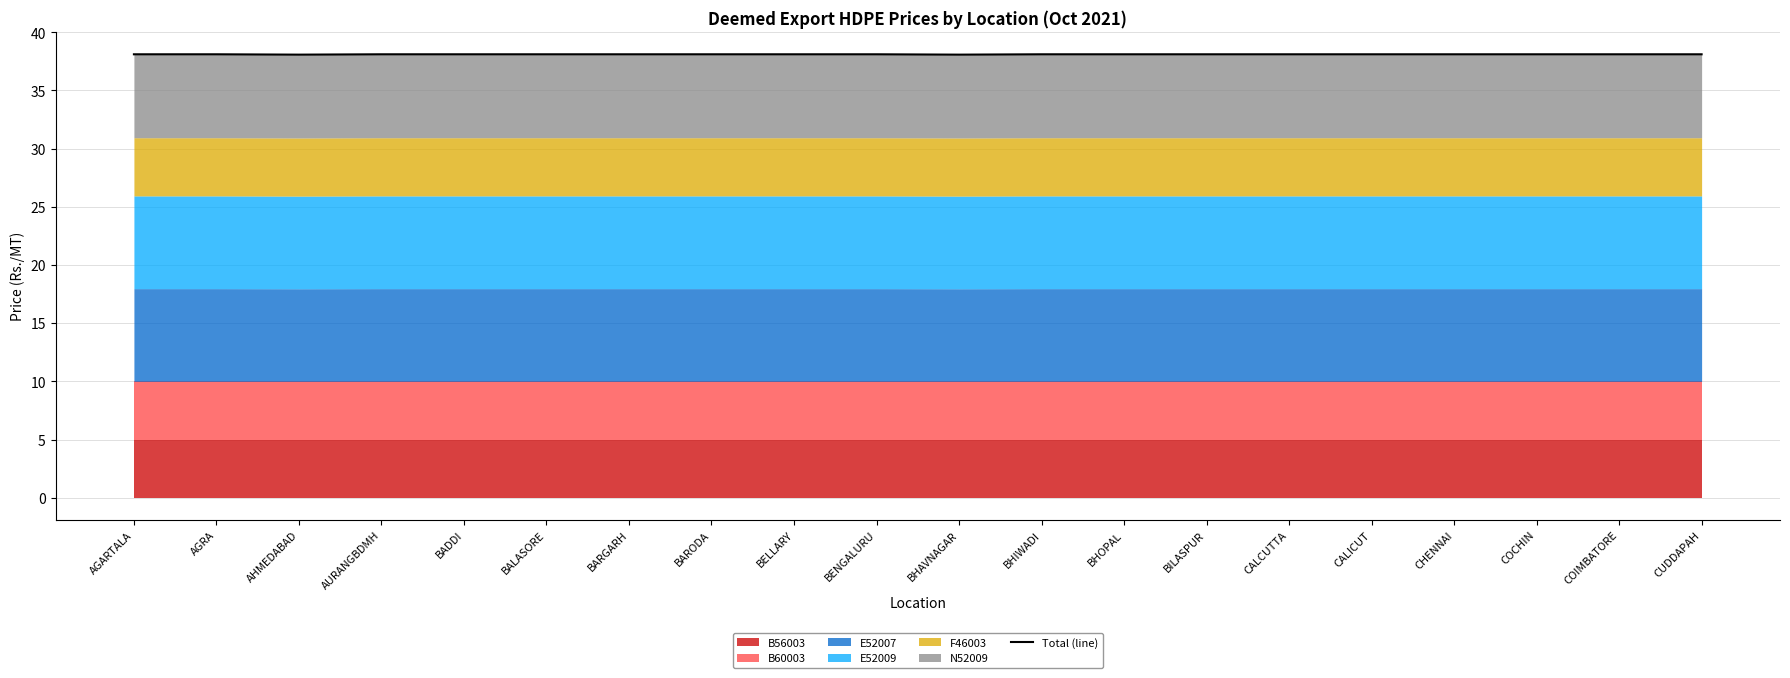

At which label is the value closest to 38?

AHMEDABAD